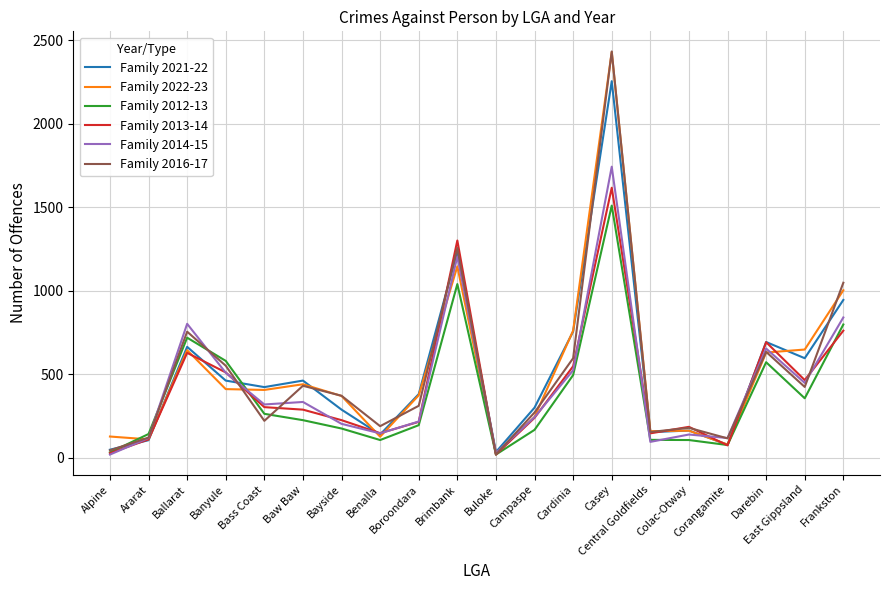

Where is Family 2013-14 nearest to the value 818?

Frankston